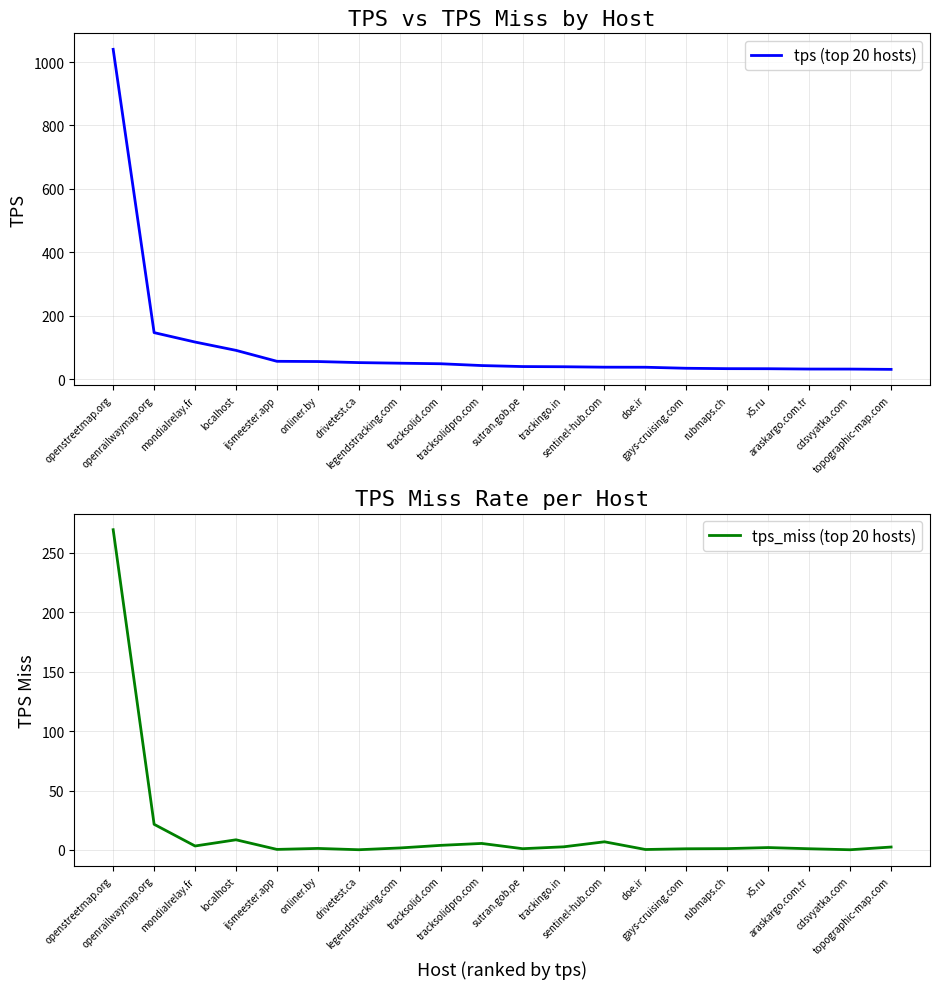

Is the value of tps_miss (top 20 hosts) at onliner.by greater than the value of tps (top 20 hosts) at cdsvyatka.com?

No